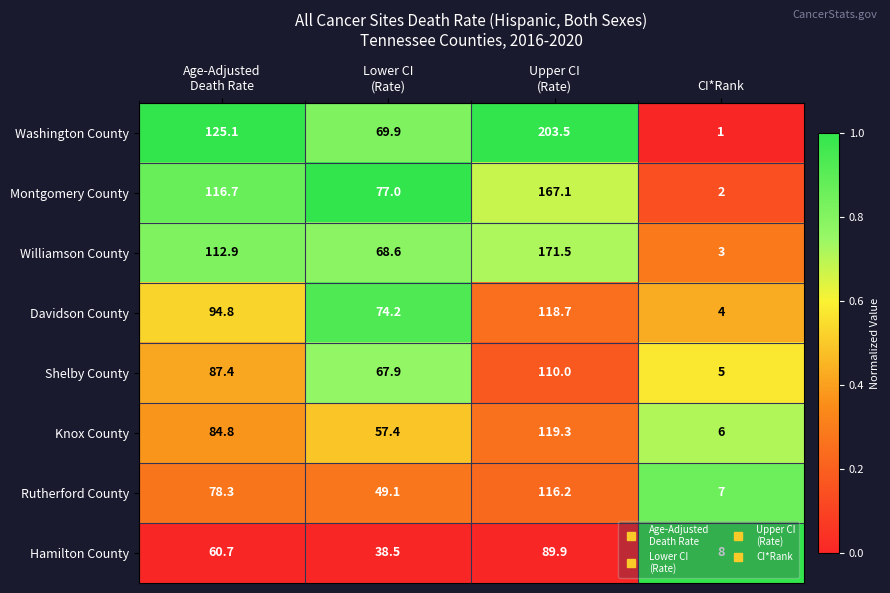

At which category does the chart reach its minimum across all series?

CI*Rank